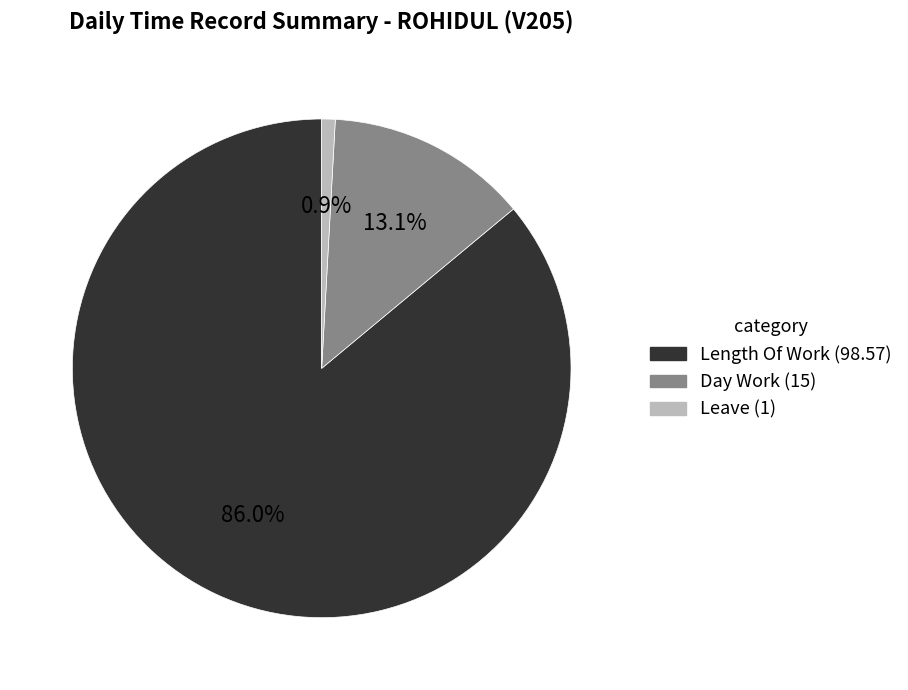

Is there a majority slice in this chart?

Yes